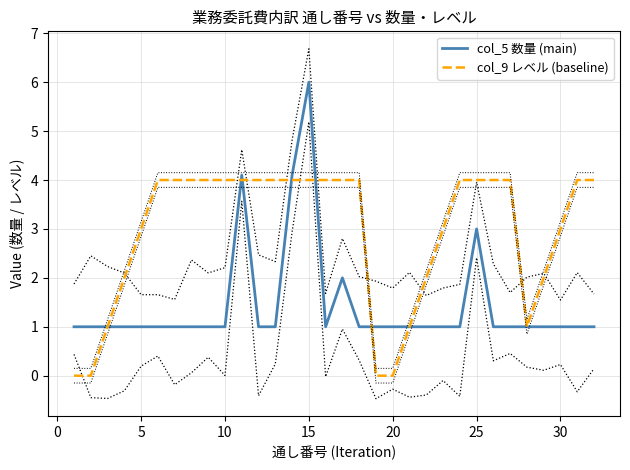

What is the maximum value for col_9 レベル (baseline)?

4.0